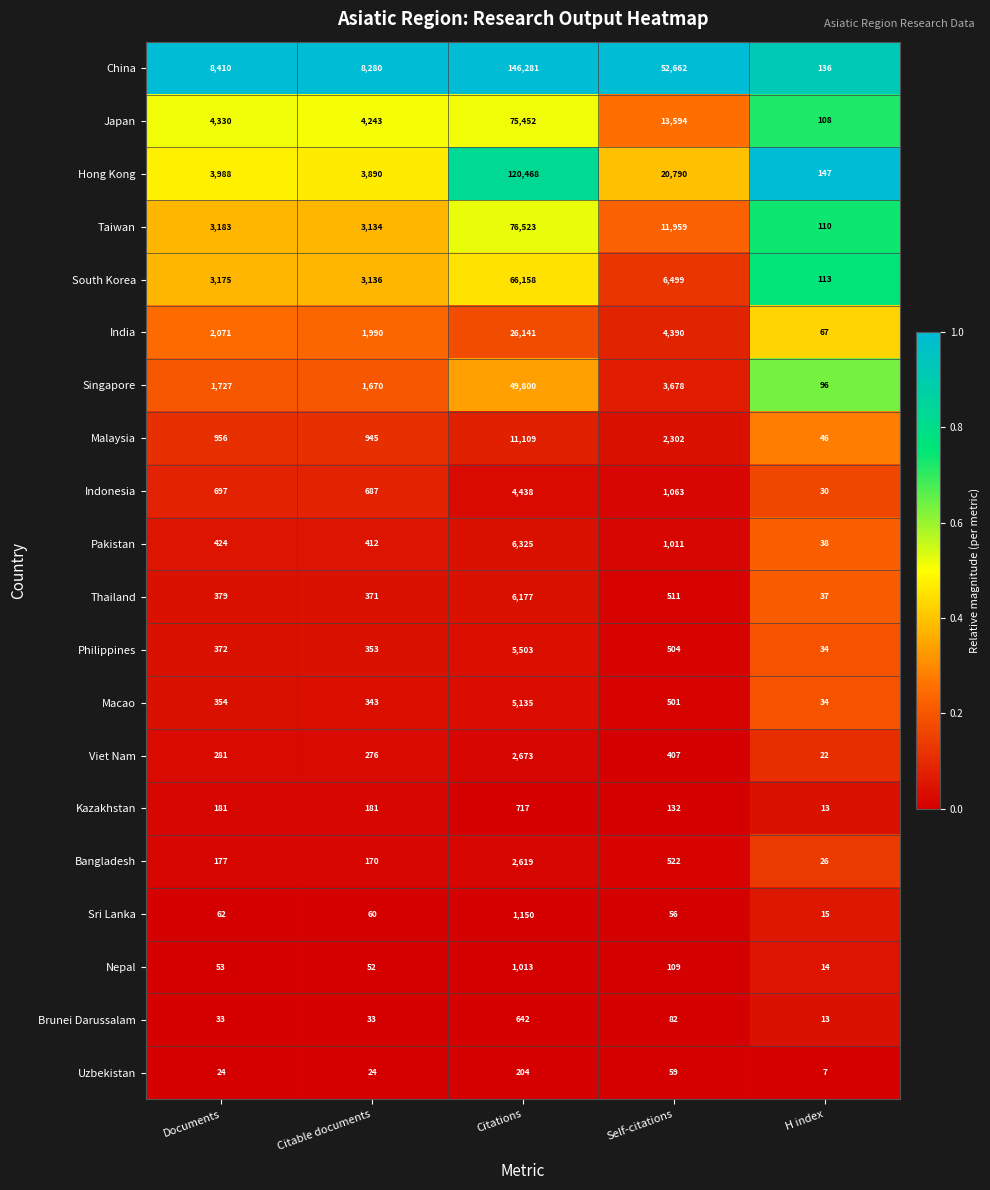

True or false: Macao has a value of 590 at Citable documents.

False